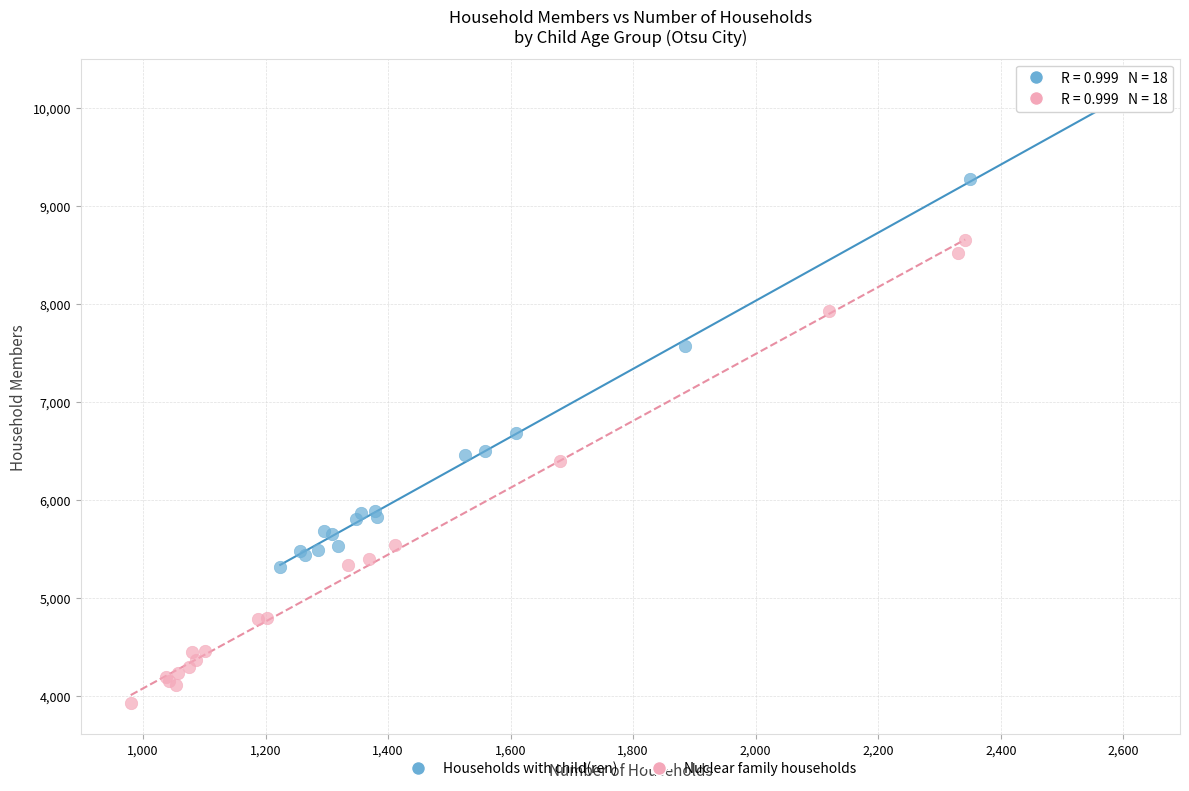

Which series has the widest spread of Y values?

Households with child(ren)